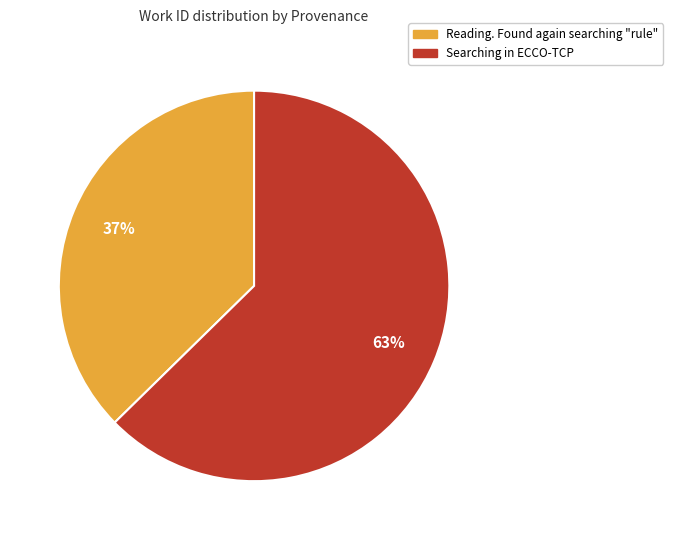

True or false: Searching in ECCO-TCP accounts for 63% of the total.

True